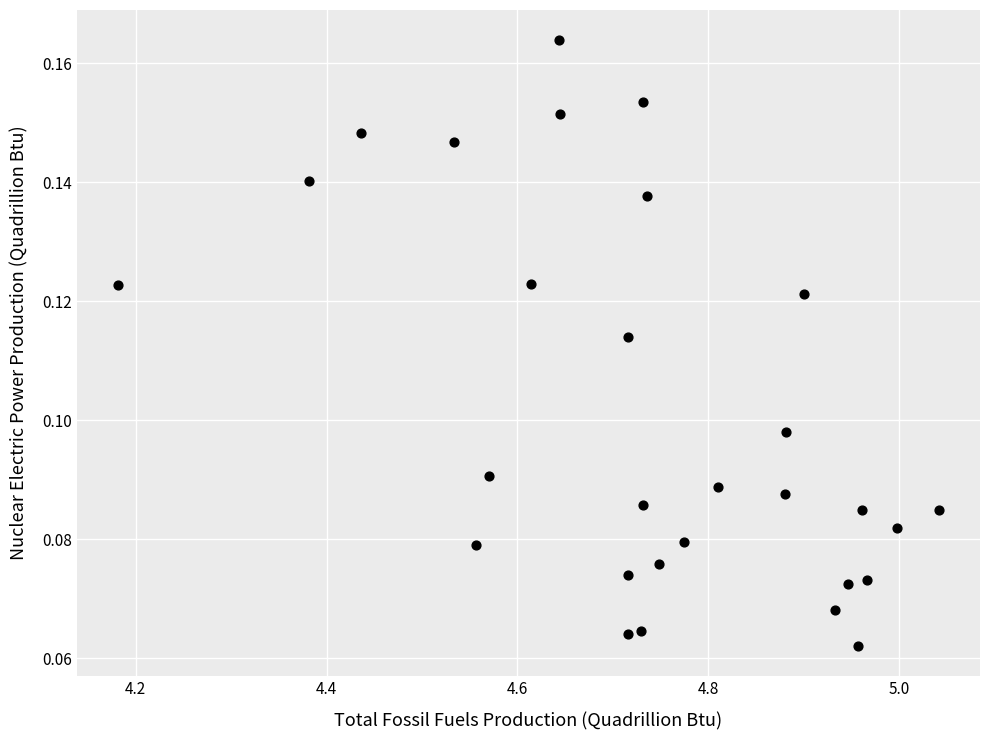

What is the range of X values (max minus min)?

0.9